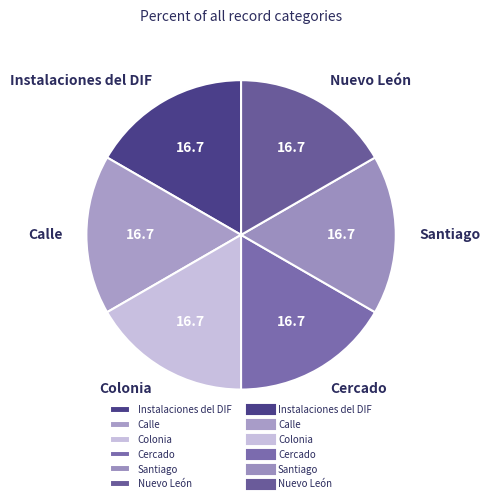

How many slices are in this pie chart?

6